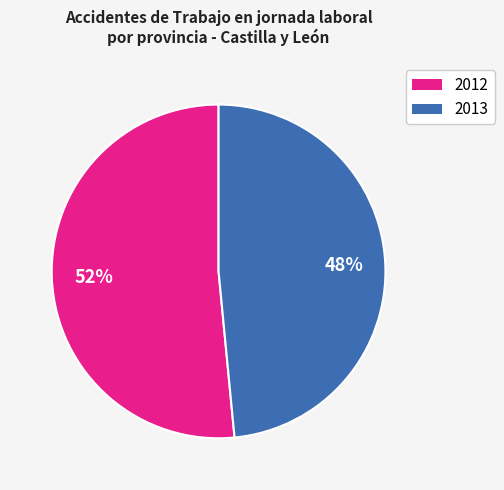

Does any single category account for the majority?

Yes